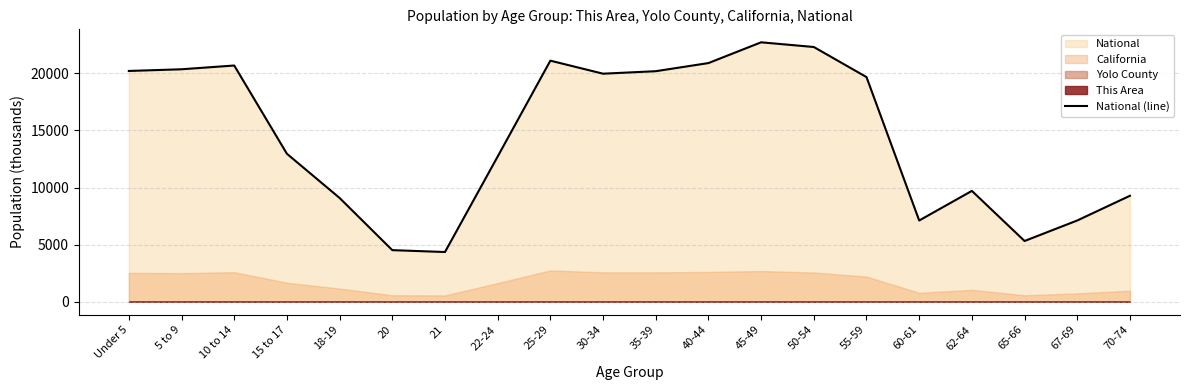

What is the sum of the values at 20 and 18-19?

13605.2